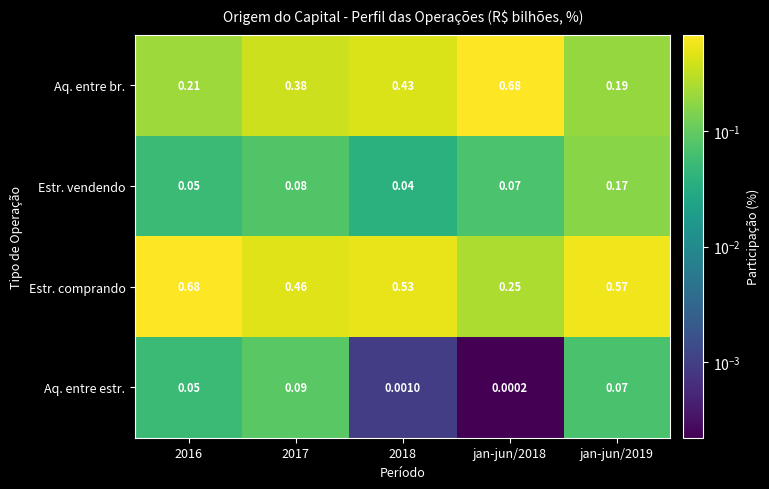

Which series has the largest range (max minus min)?

Aq. entre br.